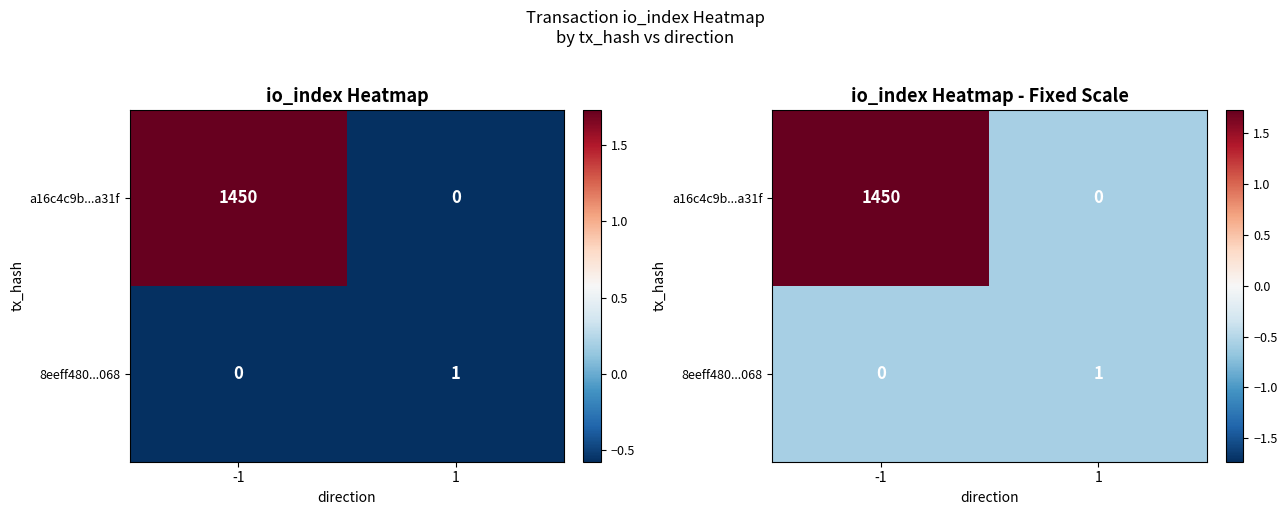

Is the value of 8eeff480...068 at 1 greater than the value of a16c4c9b...a31f at 1?

Yes